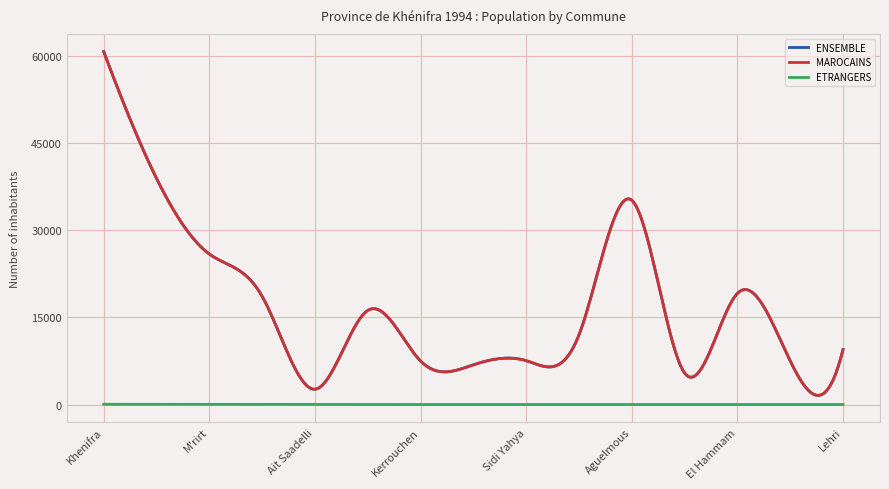

Which series has the widest spread of values?

ENSEMBLE